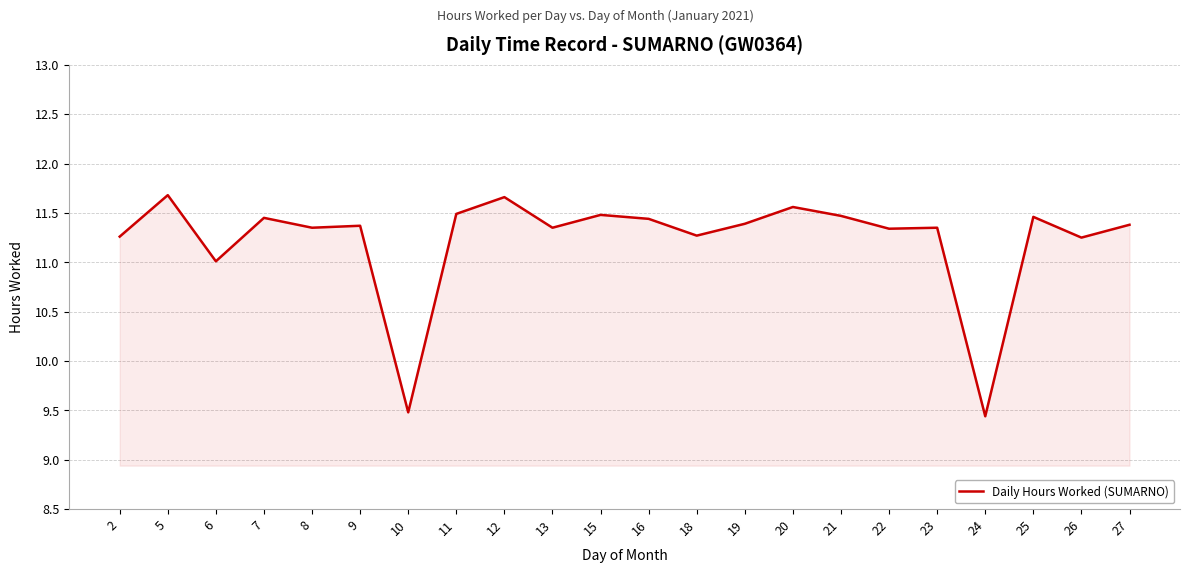

Is it true that the value at 23 is 17.5?

False